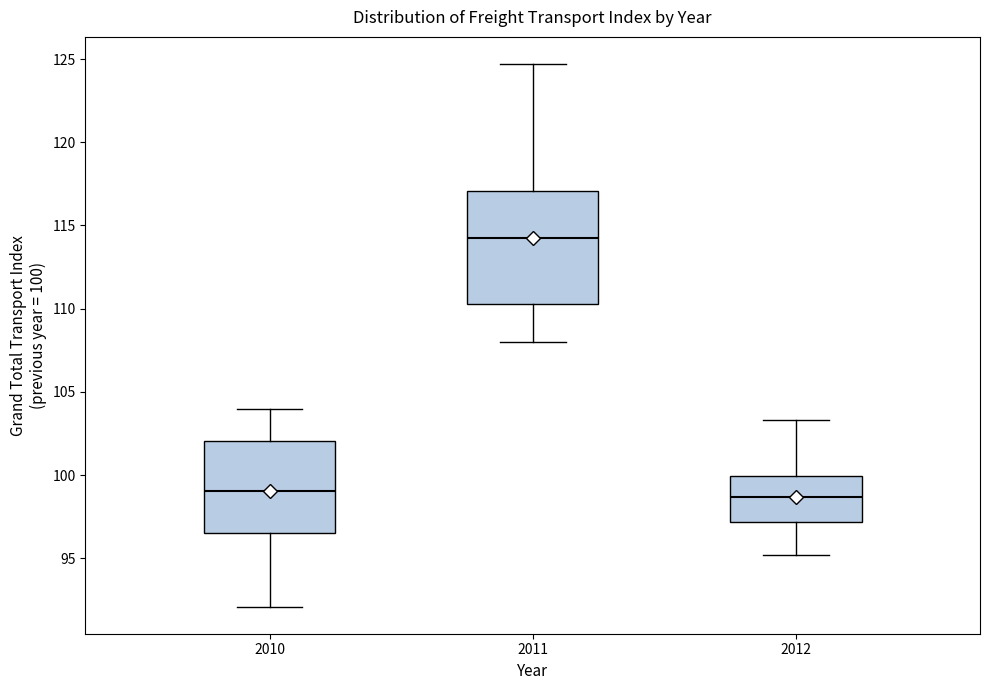

Reading left to right, transcribe this box plot: for each box, give where its median line is, the range the box spans, and where its two whiskers end, as read against the y-axis. The values are not printed on the chart, so give them approximately, as read against the axis.

2010: median 99.0, box 96.5 to 102.0, whiskers 92.0 to 104.0
2011: median 114.5, box 110.5 to 117.0, whiskers 108.0 to 124.5
2012: median 98.5, box 97.0 to 100.0, whiskers 95.0 to 103.5